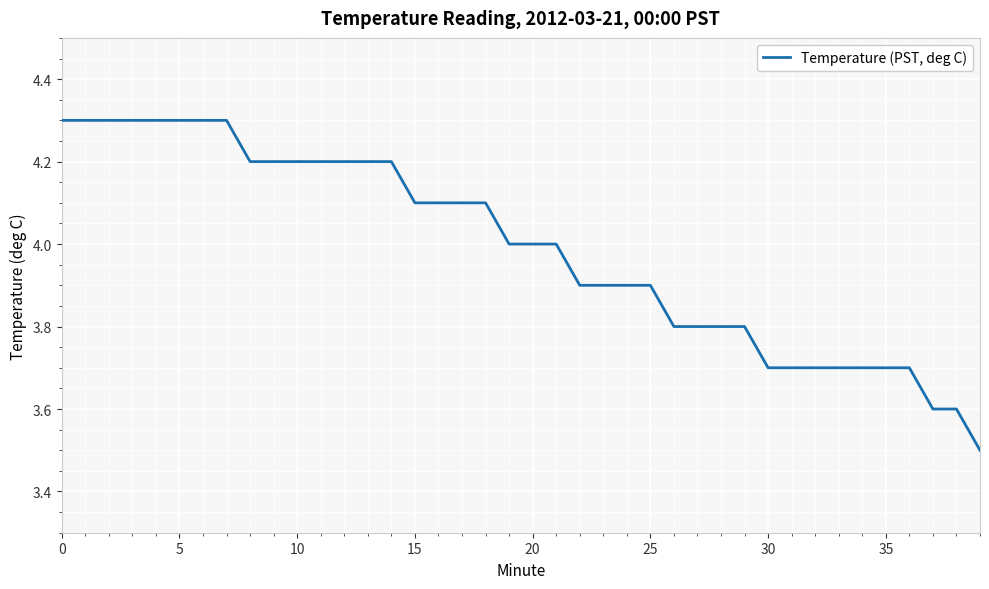

What is the difference between the maximum and minimum values?

0.8